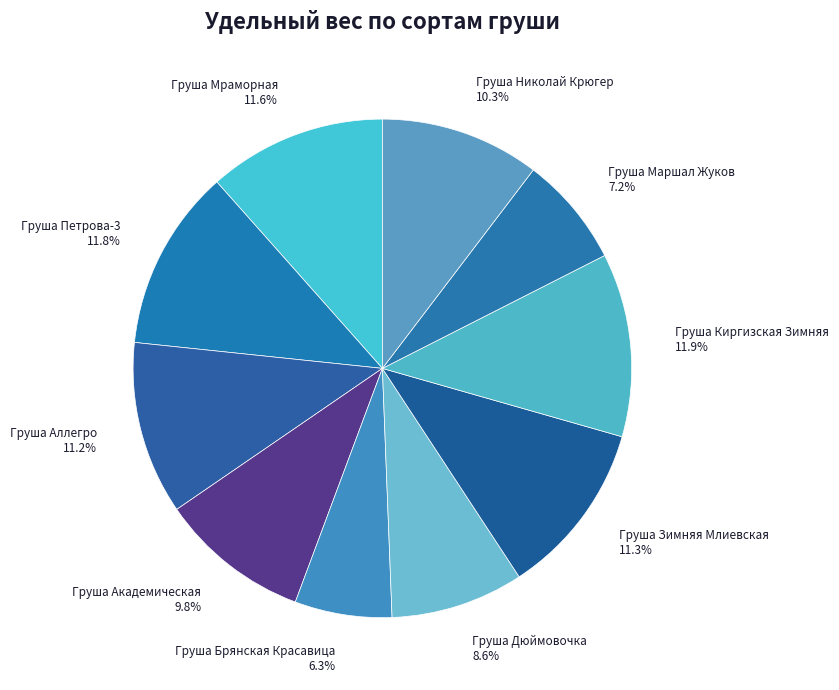

What percentage is NOT represented by Груша Маршал Жуков?

92.8%